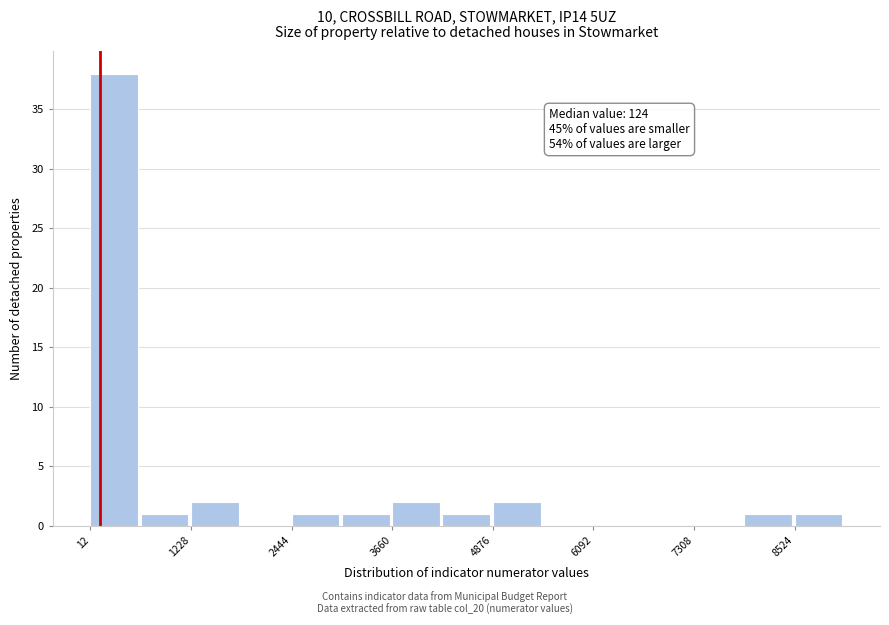

Around what value on the x-axis is the tallest bar? Give the approximate position of its centre, as read against the axis.

400